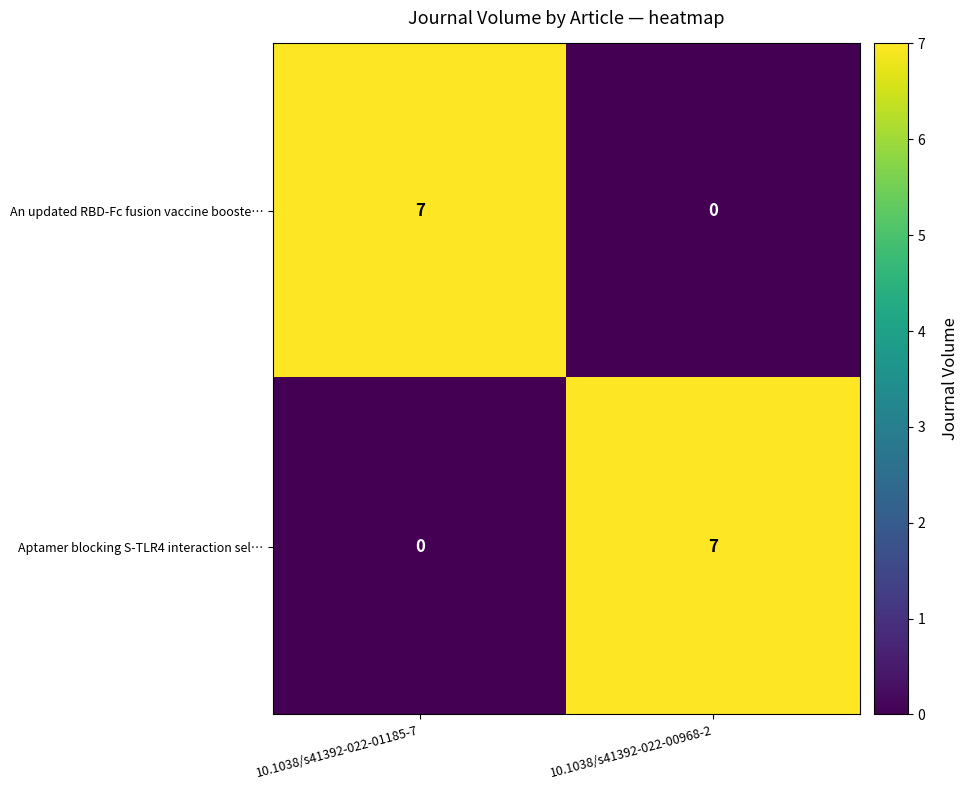

Rank the series at 10.1038/s41392-022-01185-7 from lowest to highest value.

Aptamer blocking S-TLR4 interaction sel…, An updated RBD-Fc fusion vaccine booste…